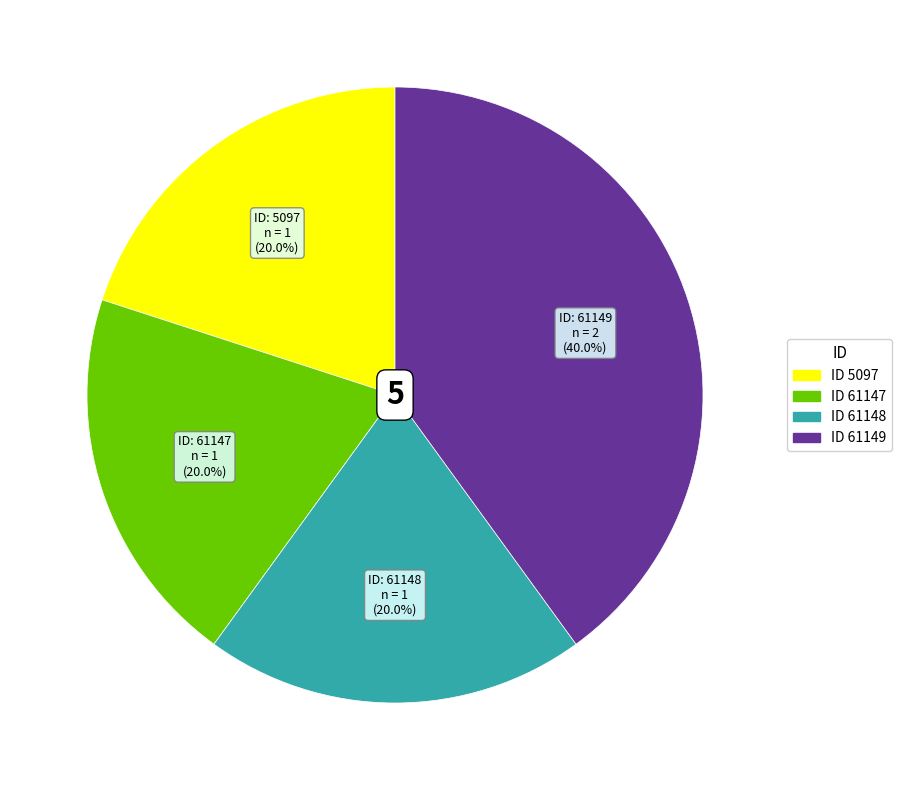

Does any single category account for the majority?

No